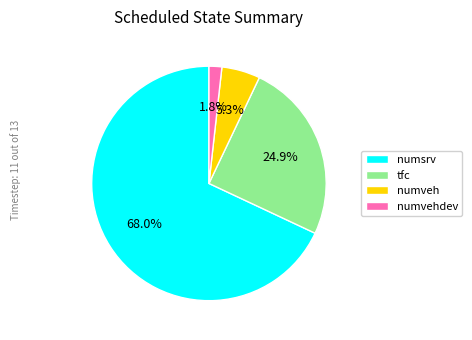

To the nearest percent, what is the combined percentage of numvehdev and numveh?

7%